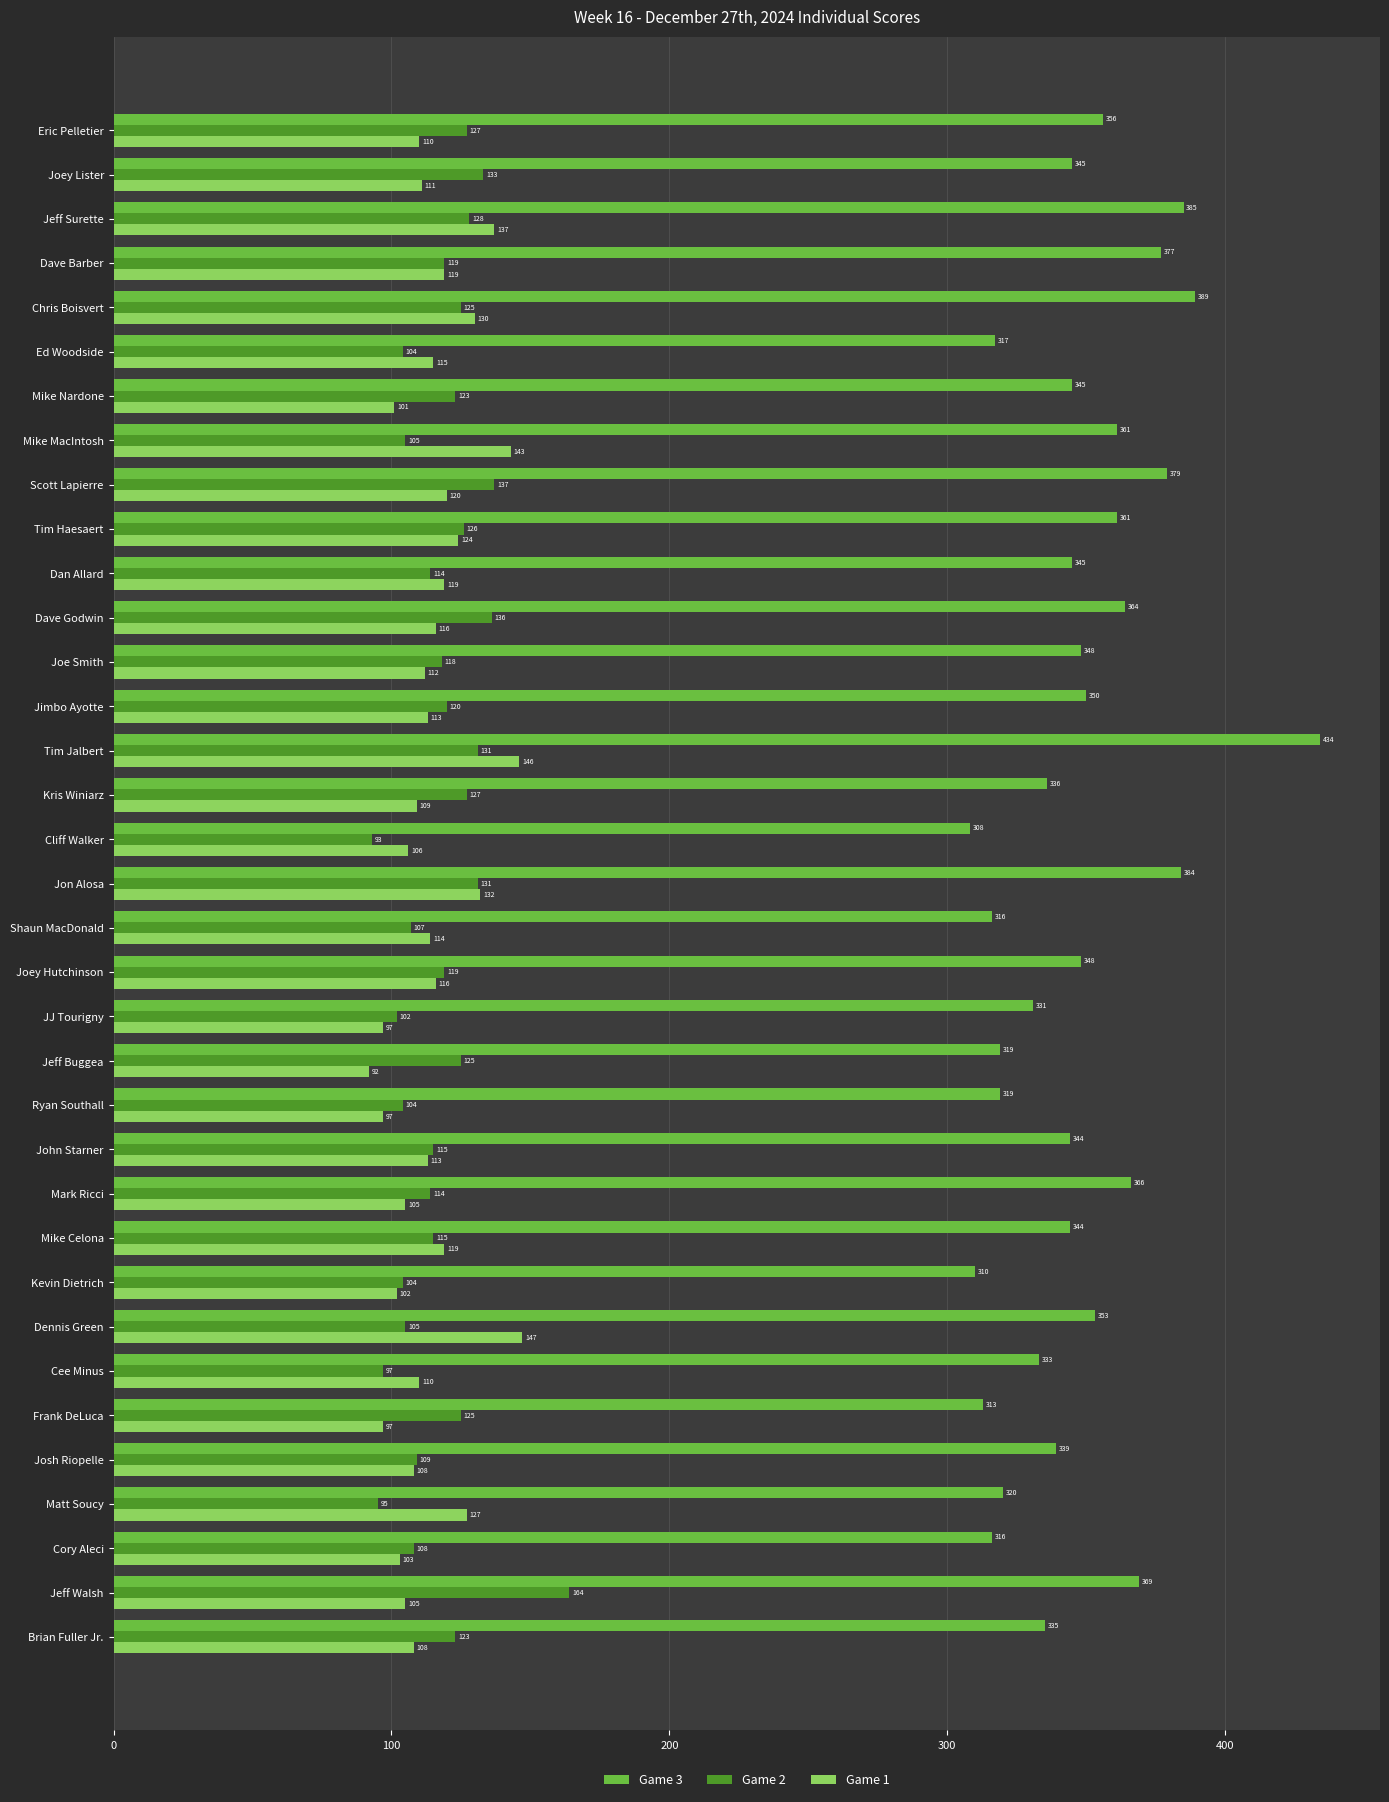

What is the difference between the second highest and second lowest values in the Game 1 series?

49